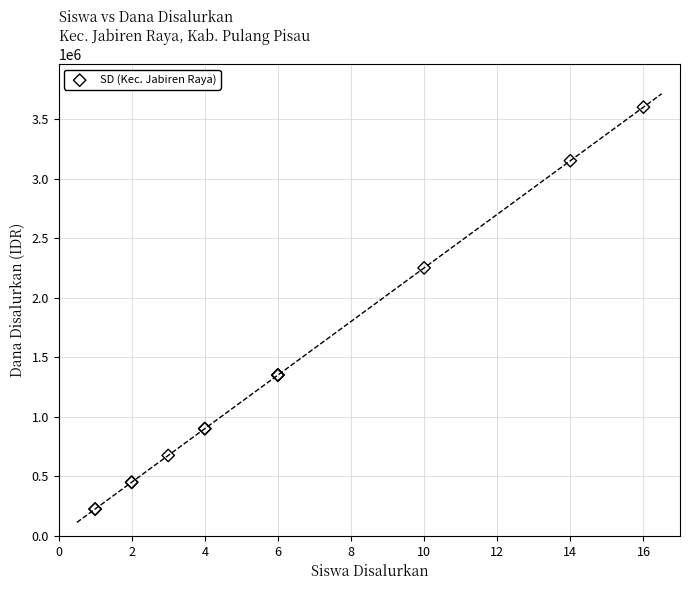

What Y value in the scatter plot is closest to 1912500?

2250000